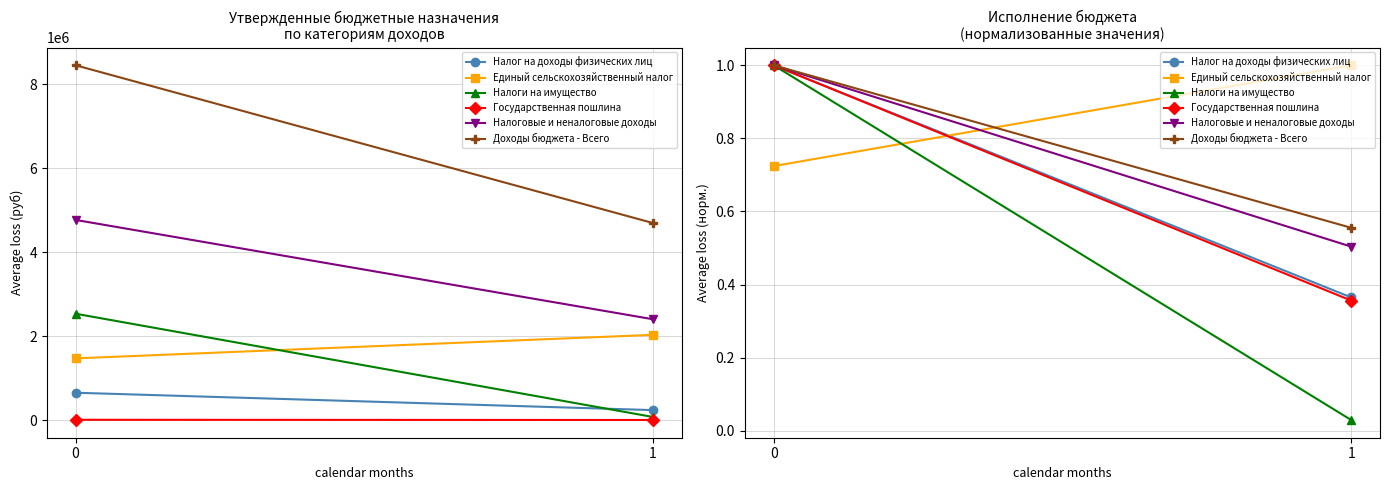

What is the difference between the maximum and minimum values in the Государственная пошлина series?

0.6